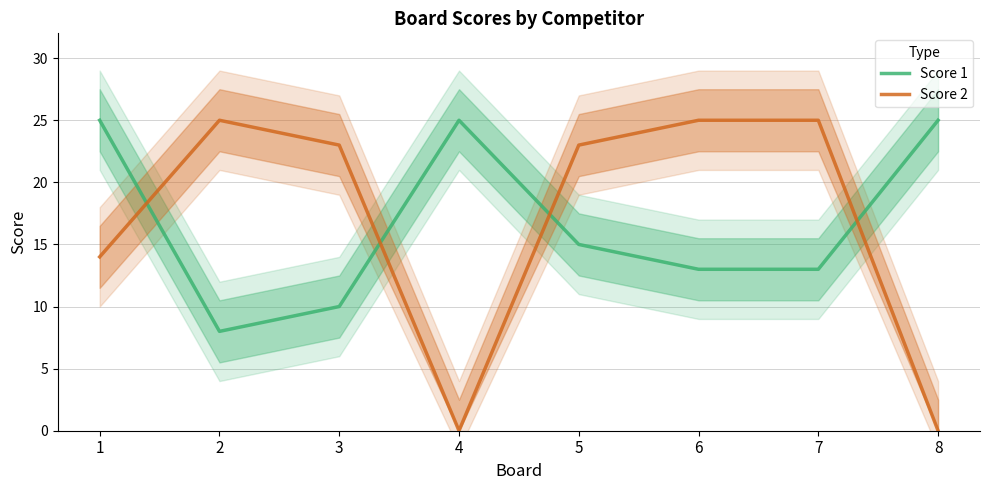

At how many categories does at least one series exceed 9?

8